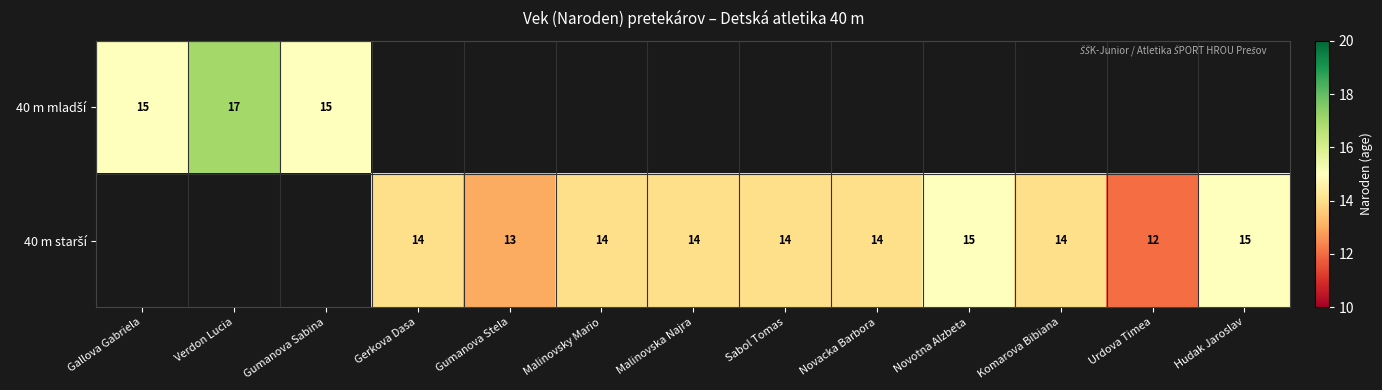

How many distinct data groups are displayed?

2